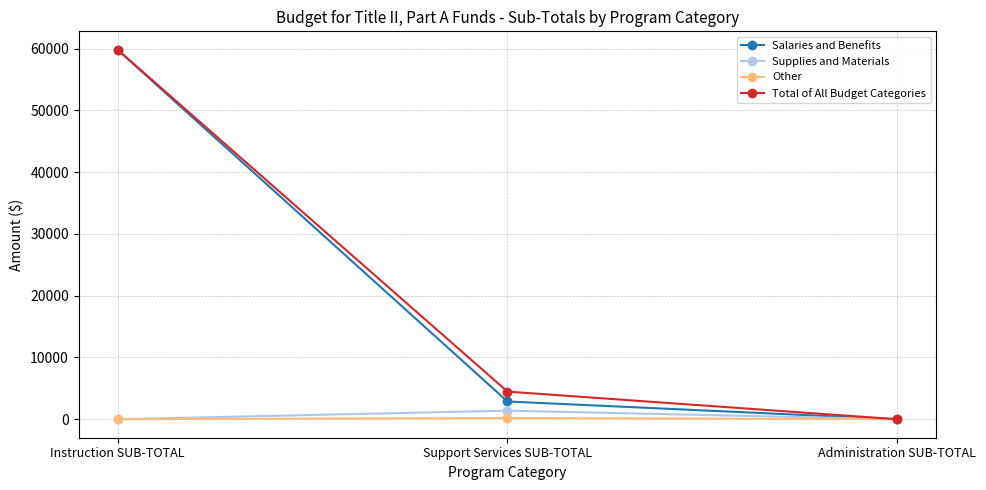

The Total of All Budget Categories series shows 59800.0 at Instruction SUB-TOTAL. True or false?

True